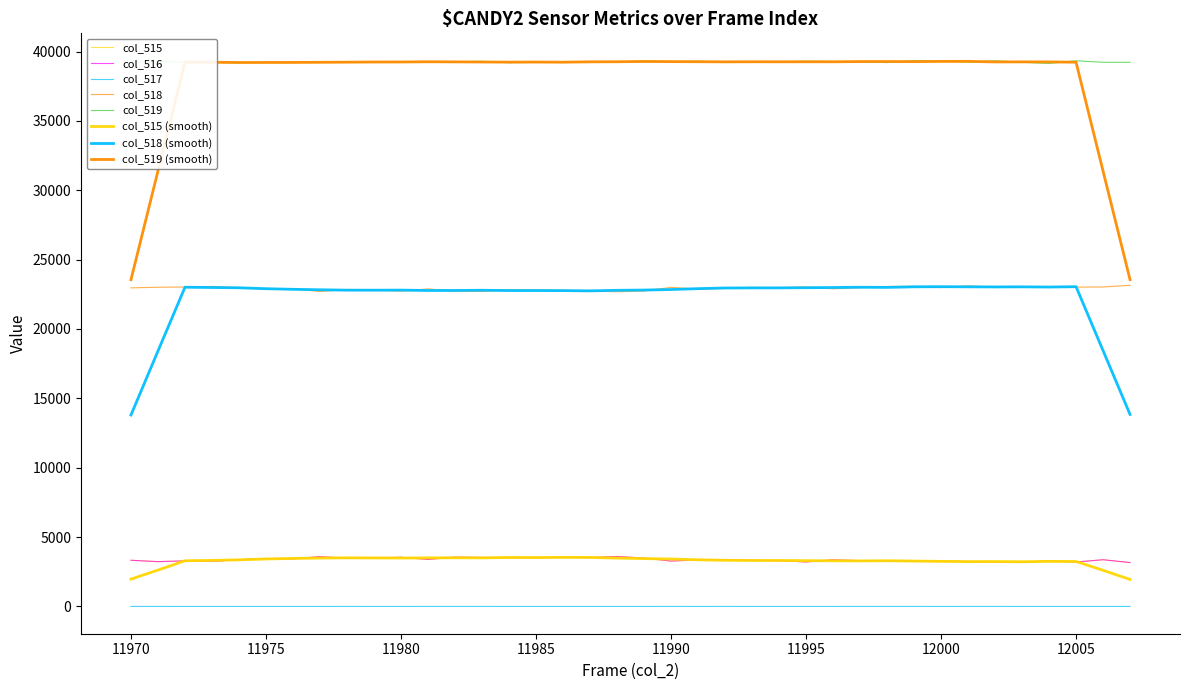

What is the sum of all col_519 values?

1491507.0